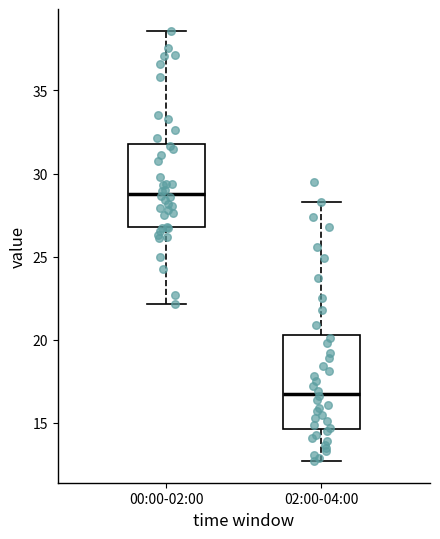

Which box's median line is the lowest?

02:00-04:00